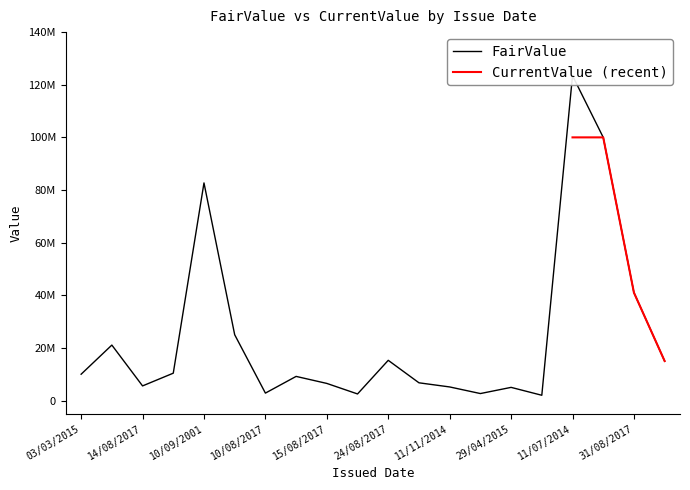

What is the maximum value shown in the chart?

123450000